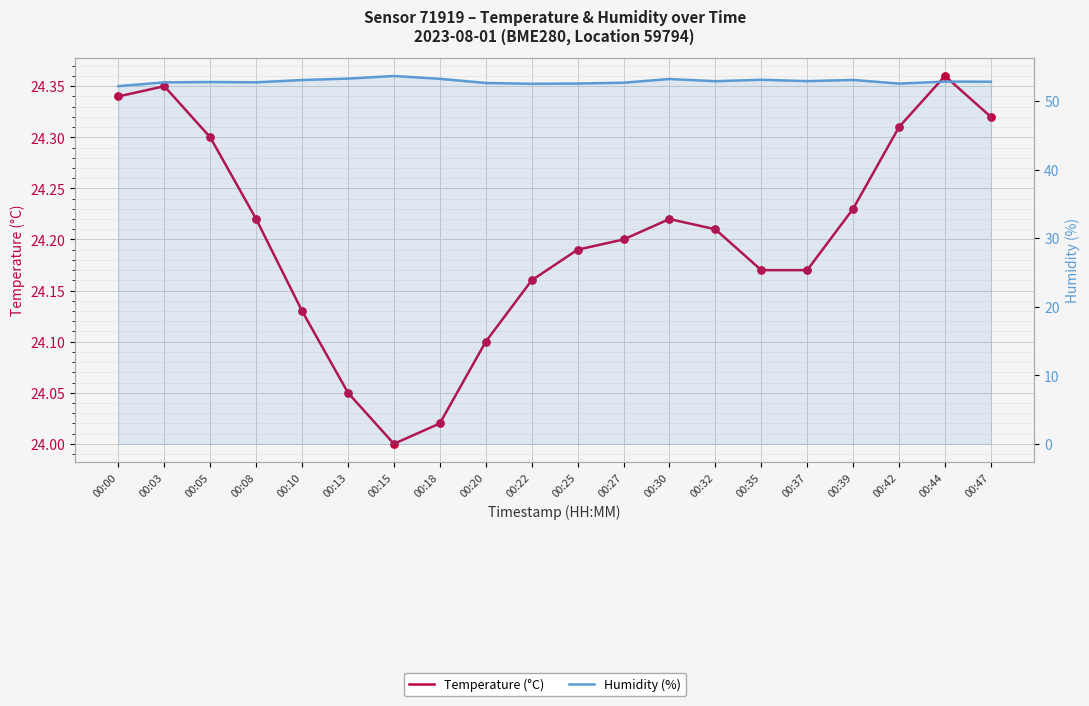

Is the value of Humidity (%) at 00:42 greater than the value of Temperature (°C) at 00:22?

Yes